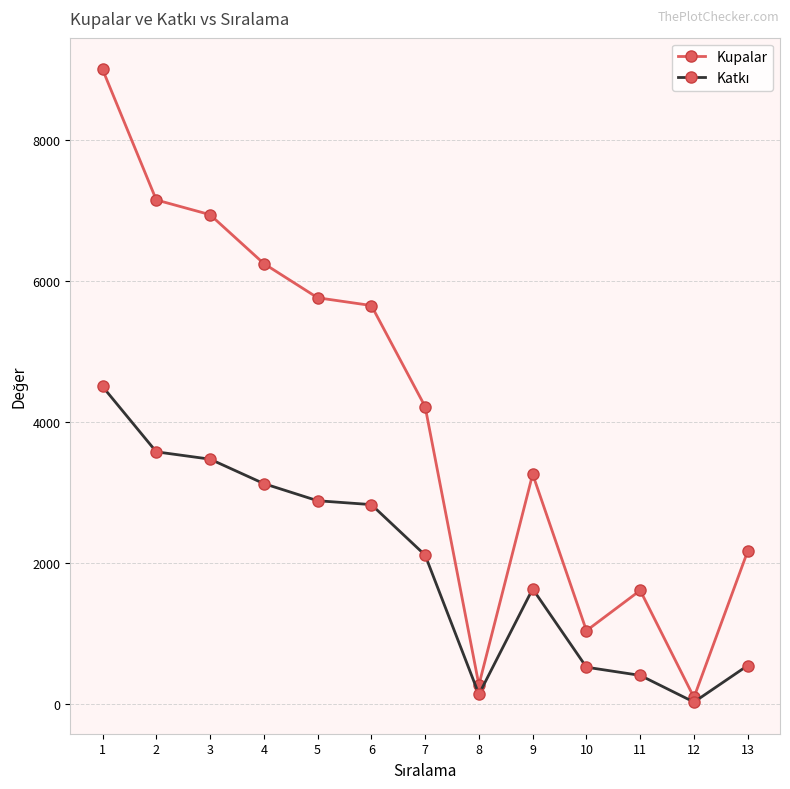

What is the smallest value displayed?

22